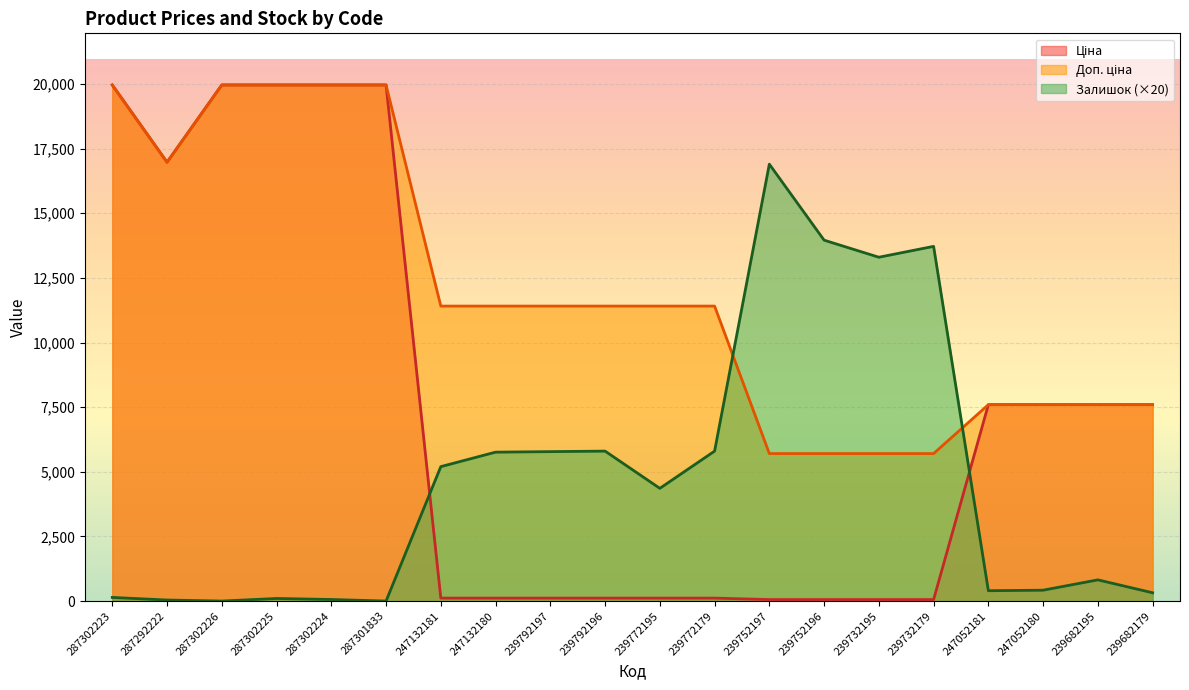

True or false: Доп. ціна has a value of 11410.0 at 239792196.

True